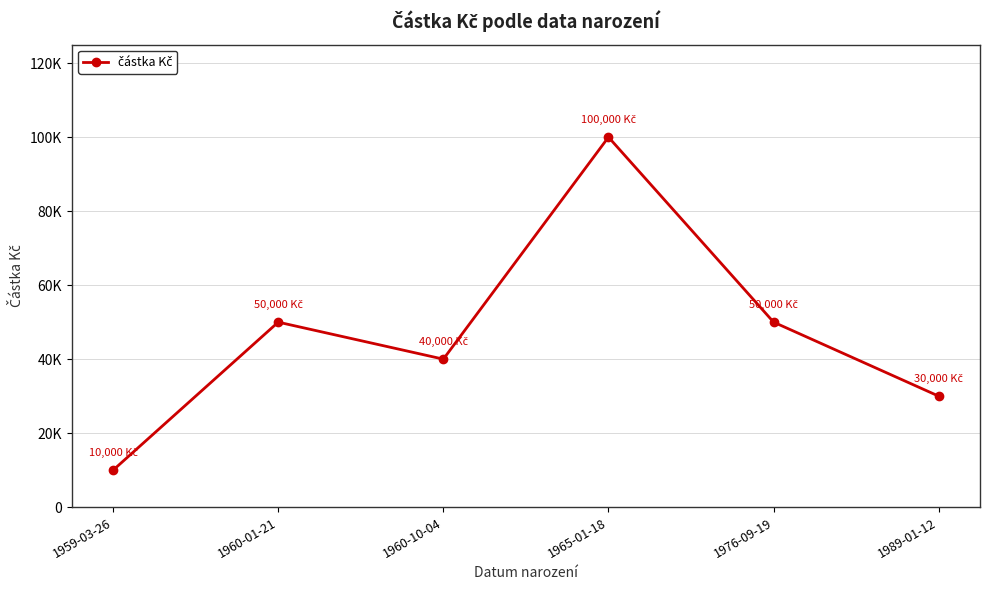

Where does the data first go above 50000?

1965-01-18